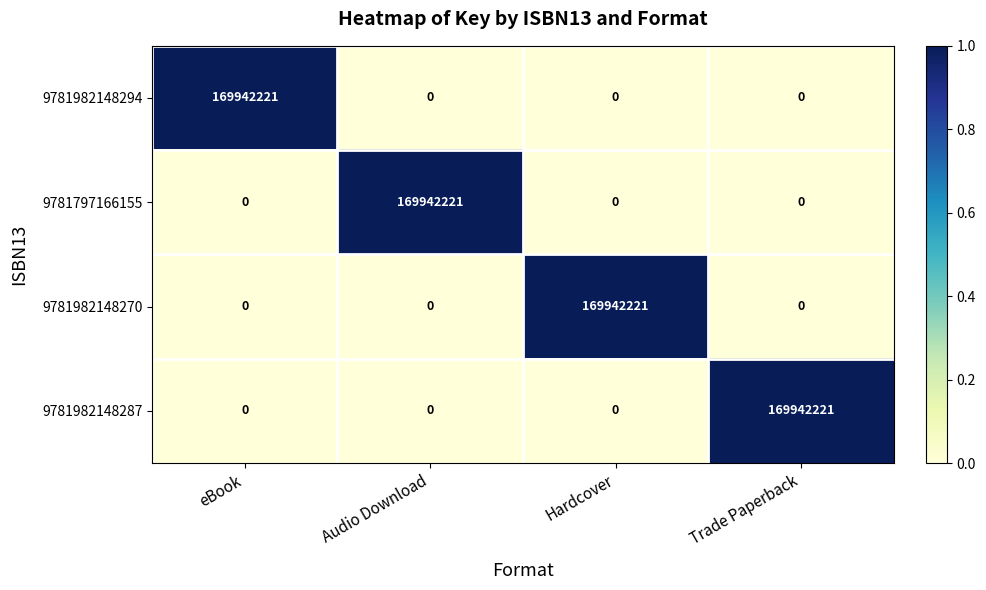

Reading left to right, list all the values displayed in this chart.

9781982148294: eBook=169942221	Audio Download=0	Hardcover=0	Trade Paperback=0
9781797166155: eBook=0	Audio Download=169942221	Hardcover=0	Trade Paperback=0
9781982148270: eBook=0	Audio Download=0	Hardcover=169942221	Trade Paperback=0
9781982148287: eBook=0	Audio Download=0	Hardcover=0	Trade Paperback=169942221